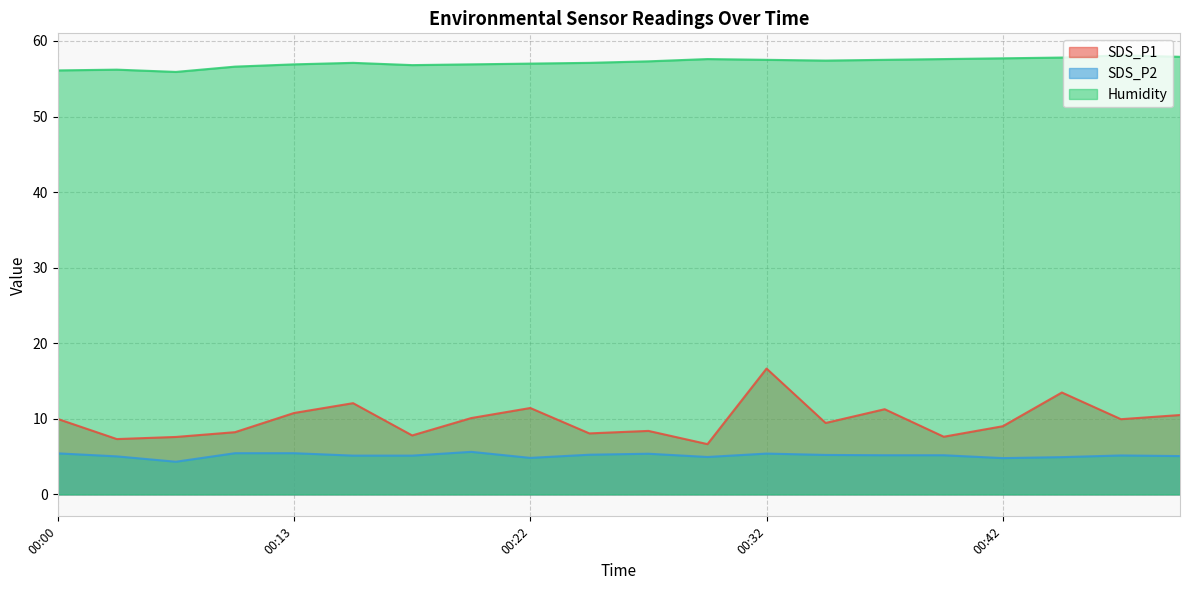

Reading left to right, extract all data points from this chart.

SDS_P1: 10.0	7.3	7.6	8.2	10.8	12.1	7.8	10.1	11.4	8.1	8.4	6.7	16.6	9.4	11.3	7.6	9.0	13.5	9.9	10.5
SDS_P2: 5.4	5.0	4.3	5.5	5.5	5.1	5.1	5.6	4.8	5.2	5.4	5.0	5.4	5.2	5.2	5.2	4.8	4.9	5.2	5.1
Humidity: 56.1	56.2	55.9	56.6	56.9	57.1	56.8	56.9	57.0	57.1	57.3	57.6	57.5	57.4	57.5	57.6	57.7	57.8	58.1	57.9